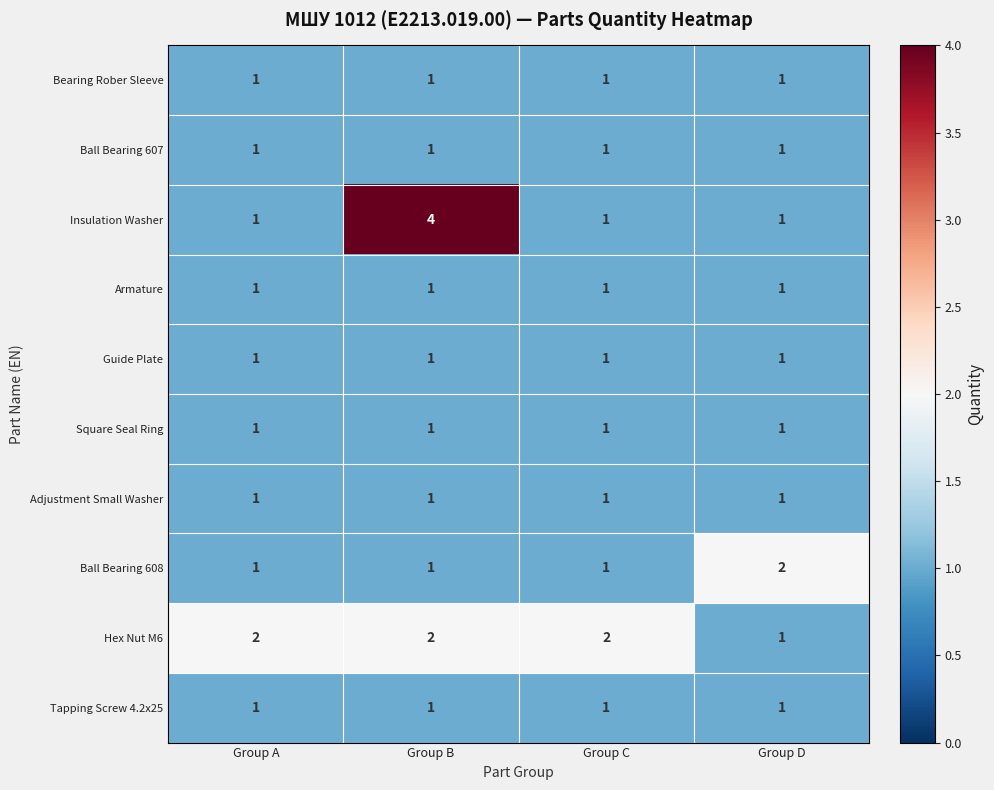

What is the total value across all series at Group B?

14